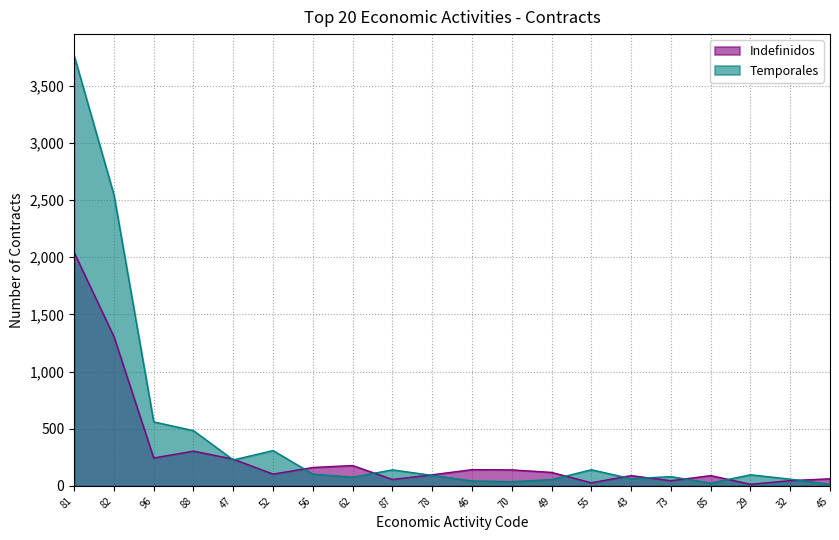

What is the spread (max minus min) of values at 45?

48